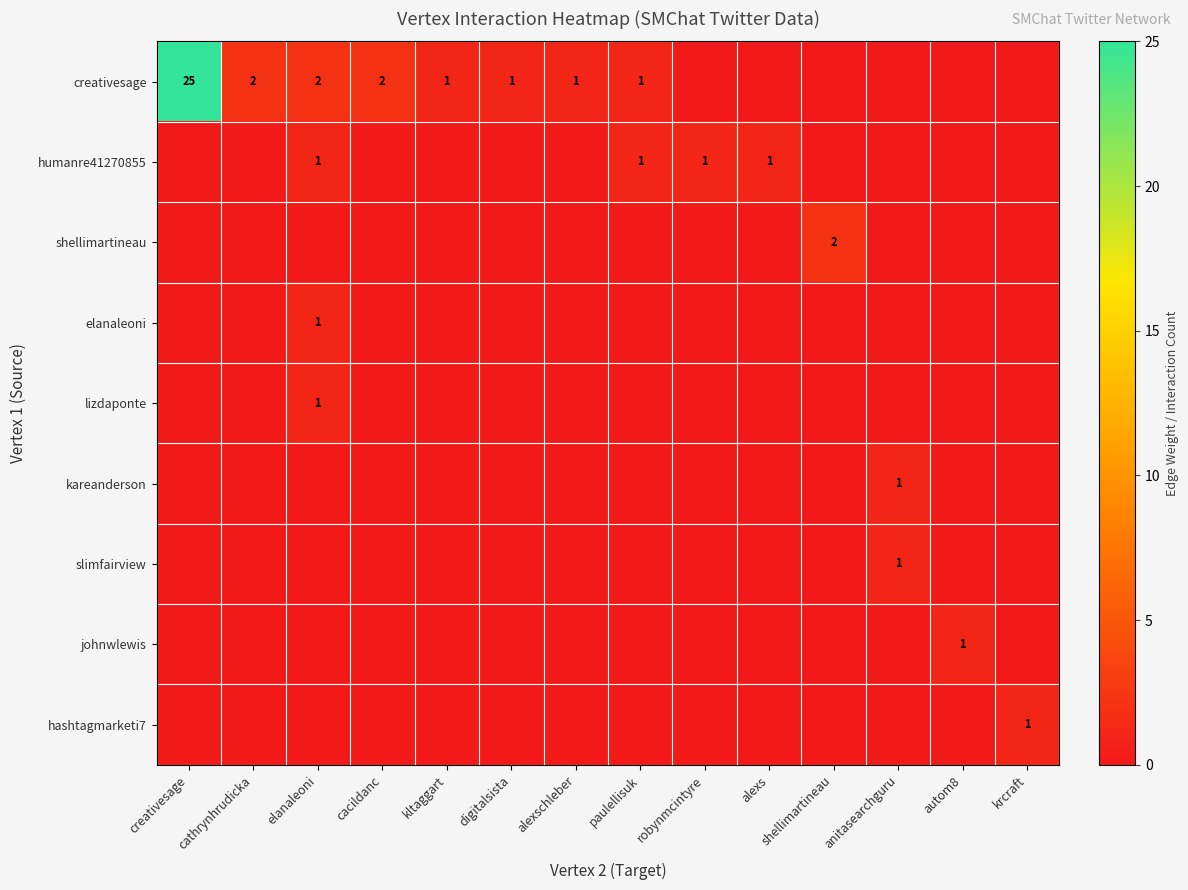

What is the spread (max minus min) of values at autom8?

1